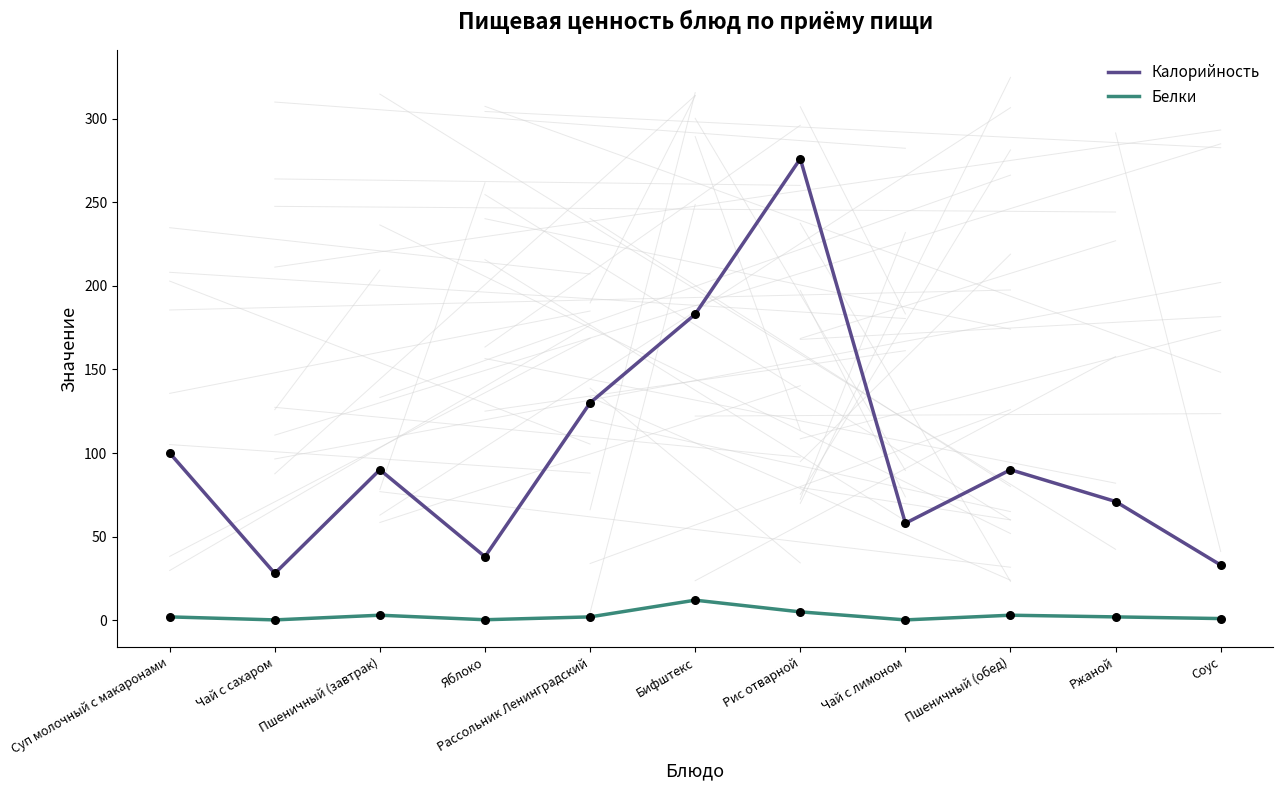

At how many categories does at least one series exceed 76?

6